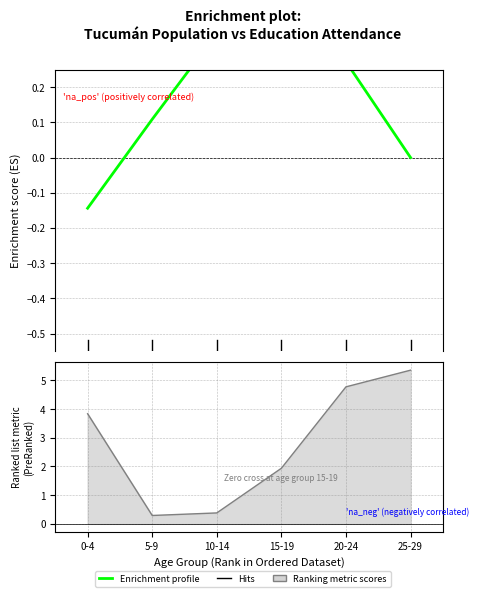

Reading left to right, extract all data points from this chart.

0-4=3.8	5-9=0.3	10-14=0.4	15-19=1.9	20-24=4.8	25-29=5.4